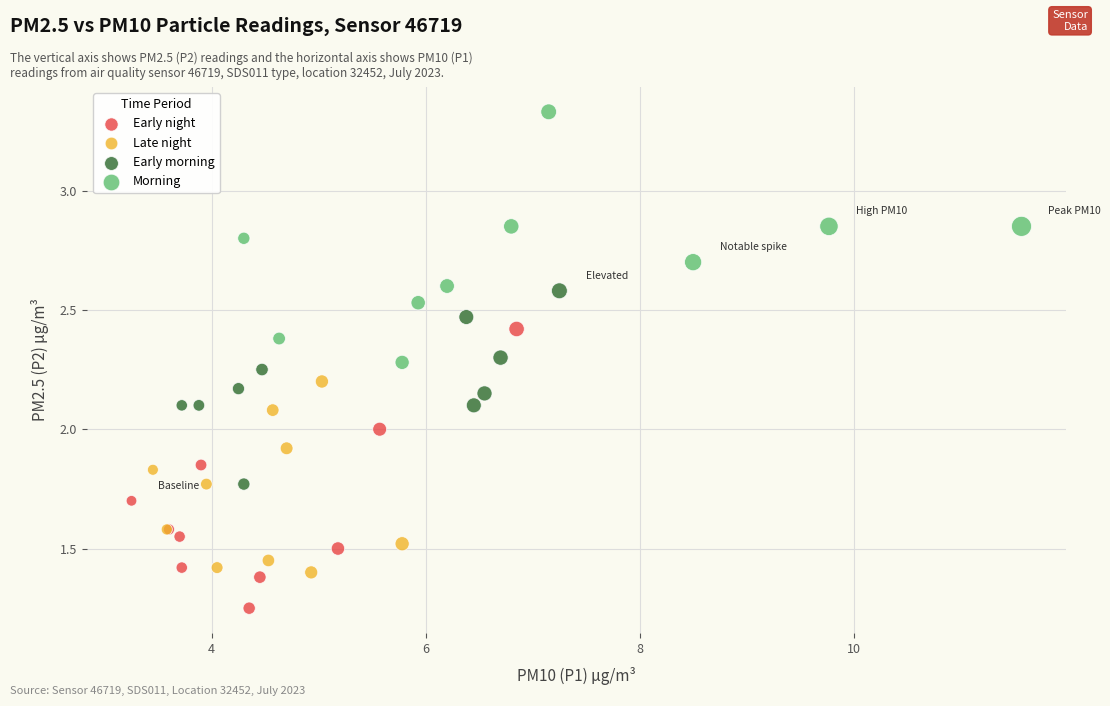

Which series has the widest spread of Y values?

Early night